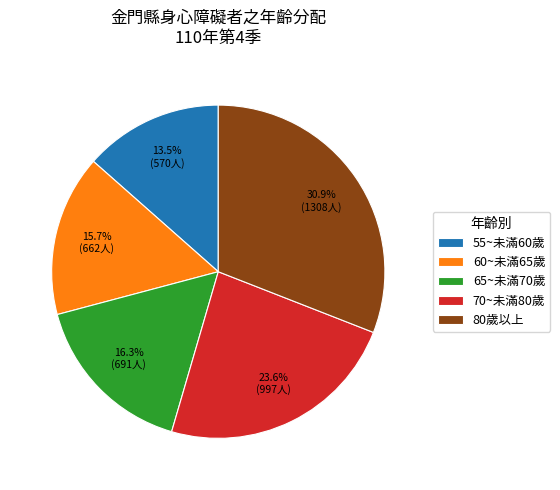

Is it true that 60~未滿65歲 is 4% of the pie?

False